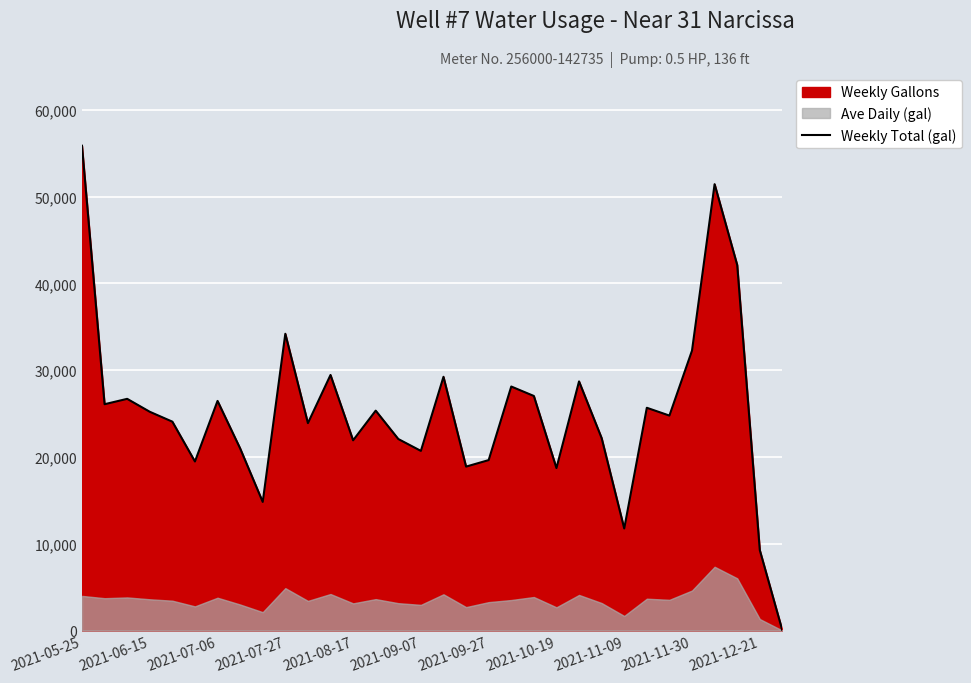

The value at 26 is 13959. True or false?

False